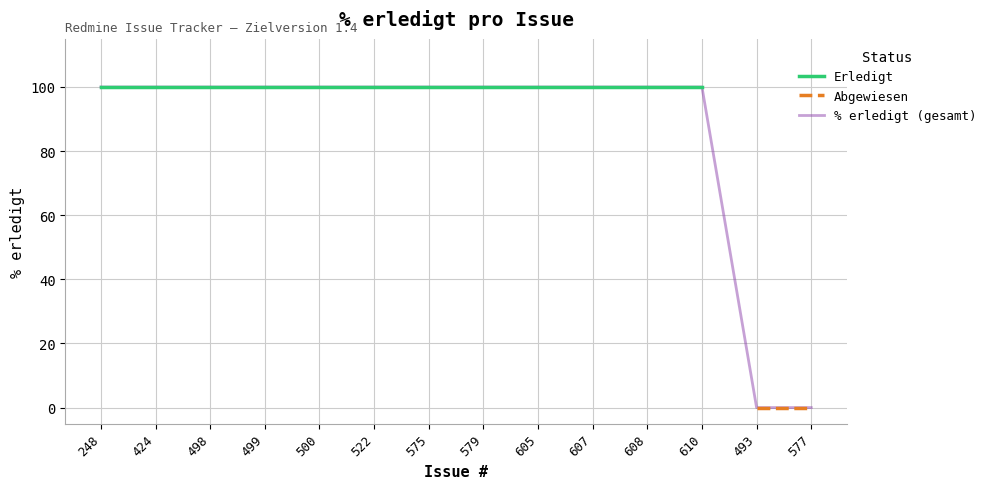

True or false: Abgewiesen and Erledigt cross at least once.

False